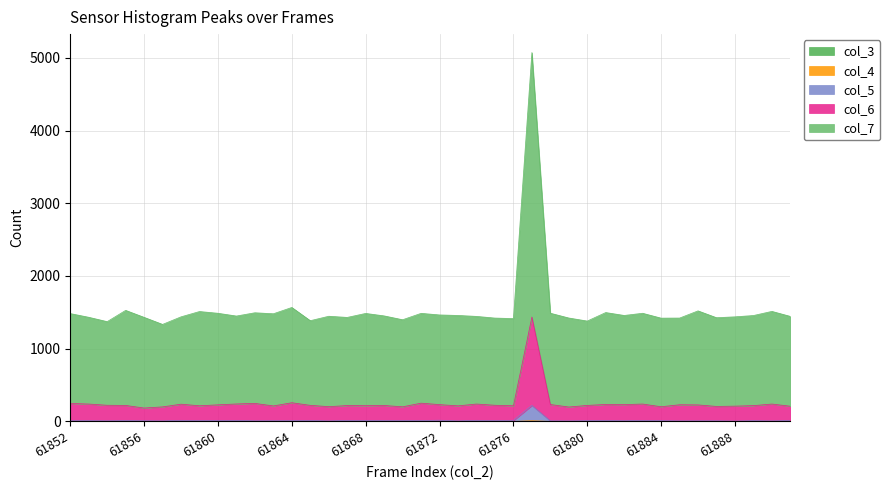

Reading right to left, list all the values displayed in this chart.

col_3: 61891=0	61890=0	61889=0	61888=0	61887=0	61886=0	61885=0	61884=0	61883=0	61882=0	61881=0	61880=0	61879=0	61878=0	61877=1	61876=0	61875=0	61874=0	61873=0	61872=0	61871=0	61870=0	61869=0	61868=0	61867=0	61866=0	61865=0	61864=0	61863=0	61862=0	61861=0	61860=0	61859=0	61858=0	61857=0	61856=0	61855=0	61854=0	61853=0	61852=0
col_4: 61891=0	61890=0	61889=0	61888=0	61887=0	61886=0	61885=0	61884=0	61883=0	61882=0	61881=0	61880=0	61879=0	61878=0	61877=9	61876=0	61875=0	61874=0	61873=0	61872=0	61871=0	61870=0	61869=0	61868=0	61867=0	61866=0	61865=0	61864=0	61863=0	61862=0	61861=0	61860=0	61859=0	61858=0	61857=0	61856=0	61855=0	61854=0	61853=0	61852=0
col_5: 61891=12	61890=7	61889=10	61888=5	61887=8	61886=8	61885=7	61884=10	61883=13	61882=9	61881=12	61880=10	61879=7	61878=8	61877=220	61876=13	61875=10	61874=15	61873=7	61872=16	61871=13	61870=10	61869=10	61868=12	61867=13	61866=7	61865=12	61864=10	61863=9	61862=8	61861=14	61860=12	61859=10	61858=15	61857=7	61856=9	61855=11	61854=8	61853=10	61852=9
col_6: 61891=209	61890=239	61889=217	61888=210	61887=206	61886=227	61885=229	61884=202	61883=239	61882=231	61881=233	61880=220	61879=198	61878=233	61877=1436	61876=215	61875=222	61874=239	61873=214	61872=231	61871=251	61870=201	61869=219	61868=216	61867=218	61866=203	61865=221	61864=257	61863=213	61862=248	61861=240	61860=228	61859=215	61858=237	61857=200	61856=184	61855=220	61854=222	61853=239	61852=247
col_7: 61891=1444	61890=1513	61889=1456	61888=1438	61887=1426	61886=1520	61885=1421	61884=1420	61883=1487	61882=1457	61881=1497	61880=1380	61879=1422	61878=1488	61877=5072	61876=1414	61875=1421	61874=1444	61873=1457	61872=1464	61871=1486	61870=1398	61869=1451	61868=1485	61867=1430	61866=1446	61865=1385	61864=1567	61863=1480	61862=1494	61861=1449	61860=1487	61859=1511	61858=1438	61857=1334	61856=1431	61855=1527	61854=1372	61853=1432	61852=1483